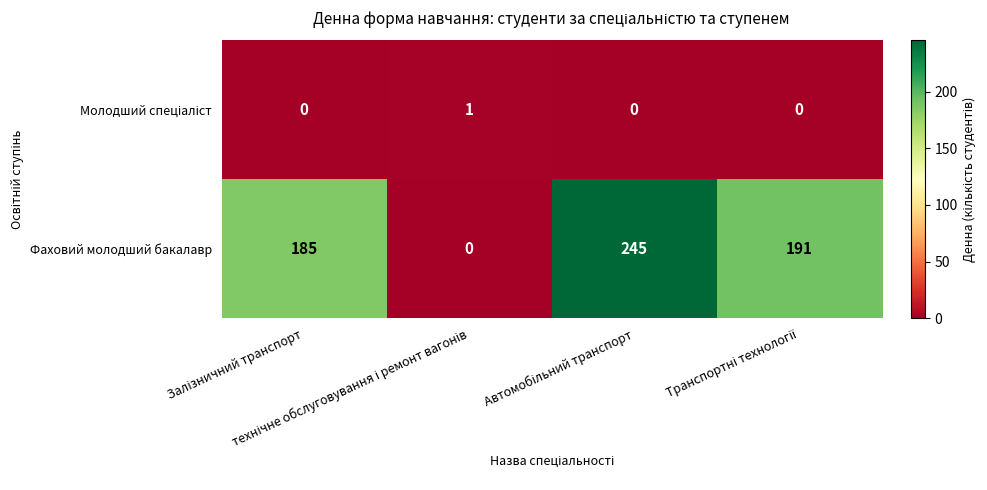

What is the maximum value shown in the chart?

245